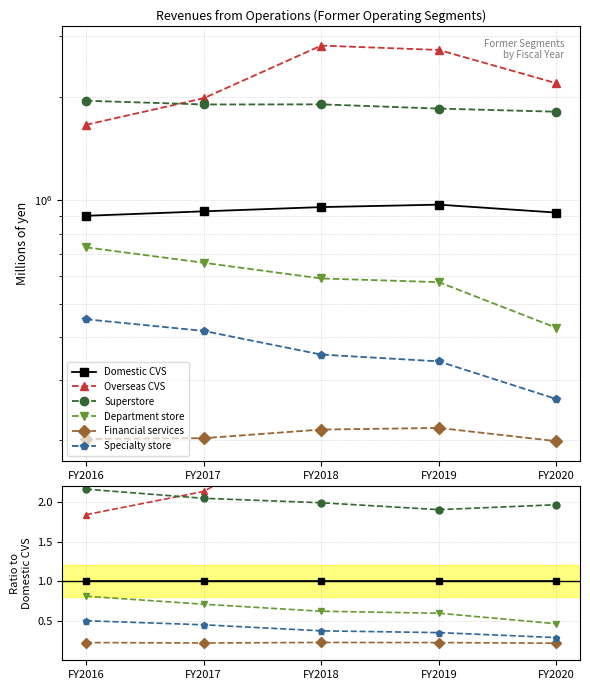

True or false: Overseas CVS and Financial services cross at least once.

False